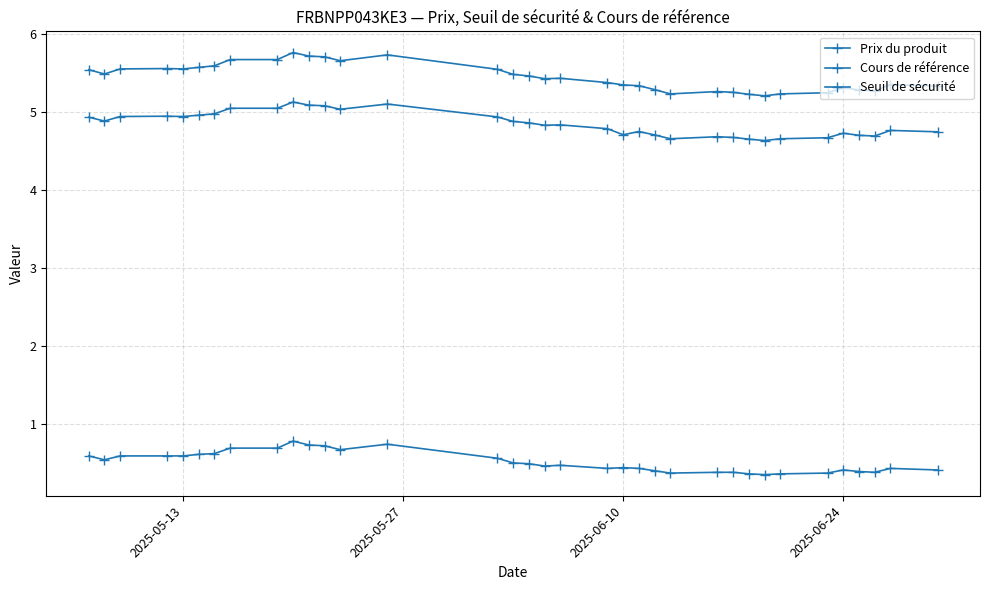

What is the difference between the maximum and second lowest values in the Seuil de sécurité series?

0.5